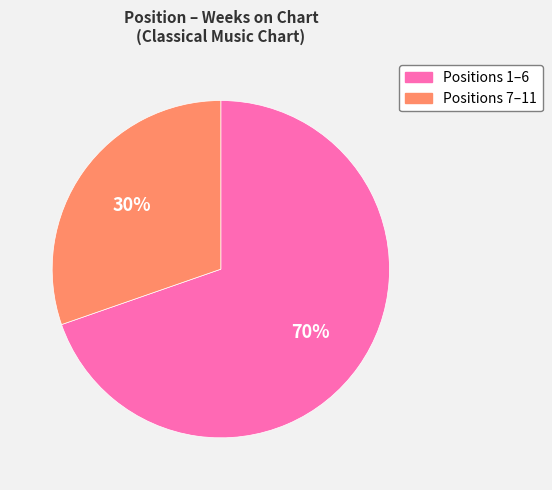

To the nearest percent, what is the average slice percentage?

50%